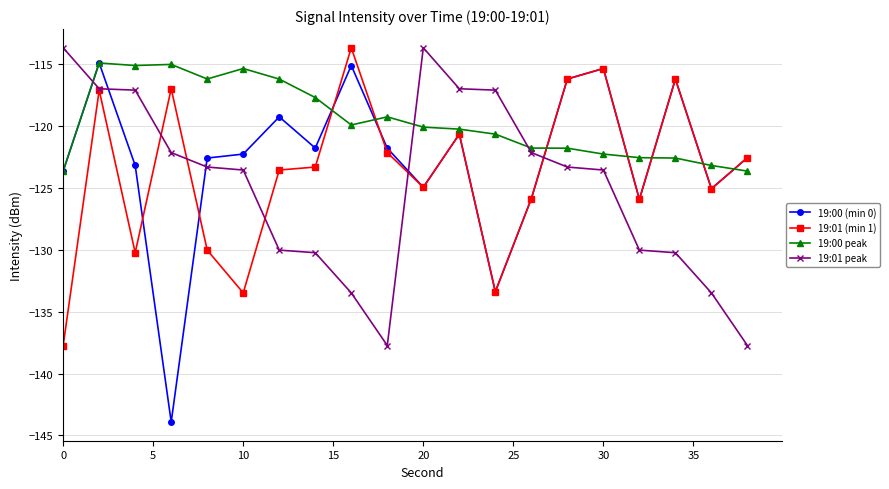

What are all the series names shown in the legend?

19:00 (min 0), 19:01 (min 1), 19:00 peak, 19:01 peak